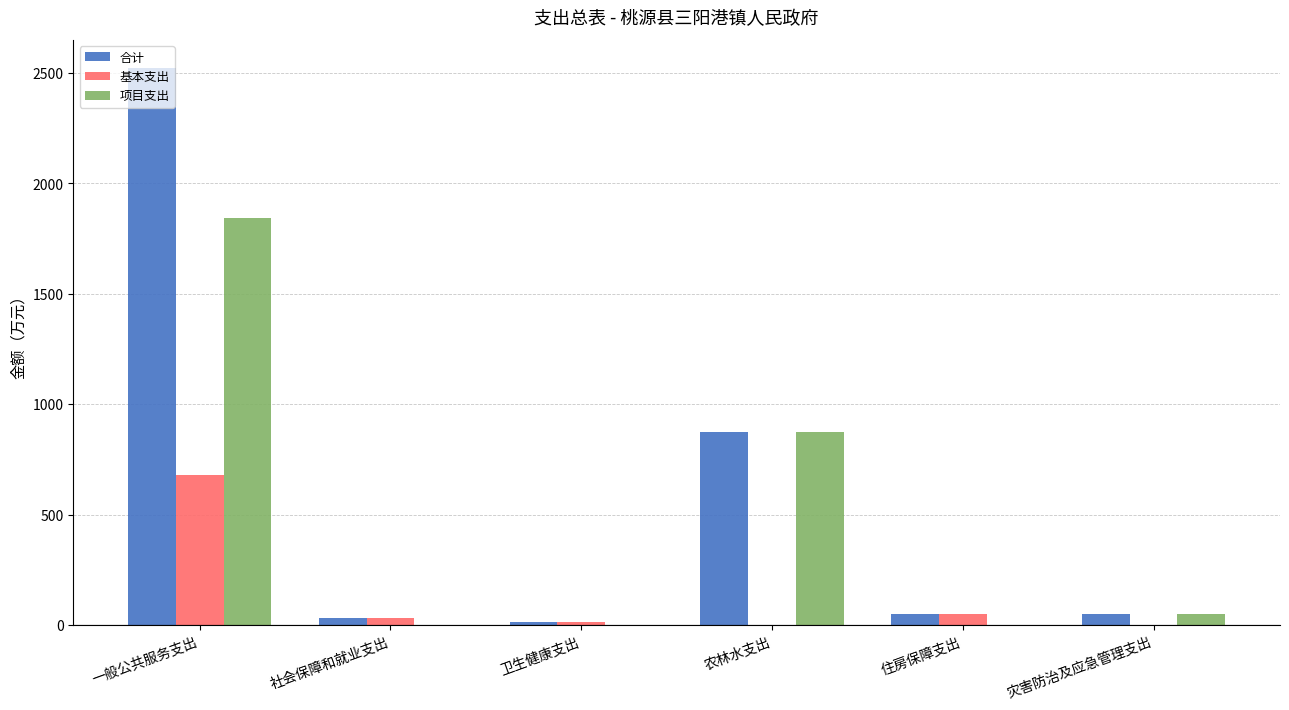

The 项目支出 series shows 0.0 at 卫生健康支出. True or false?

True